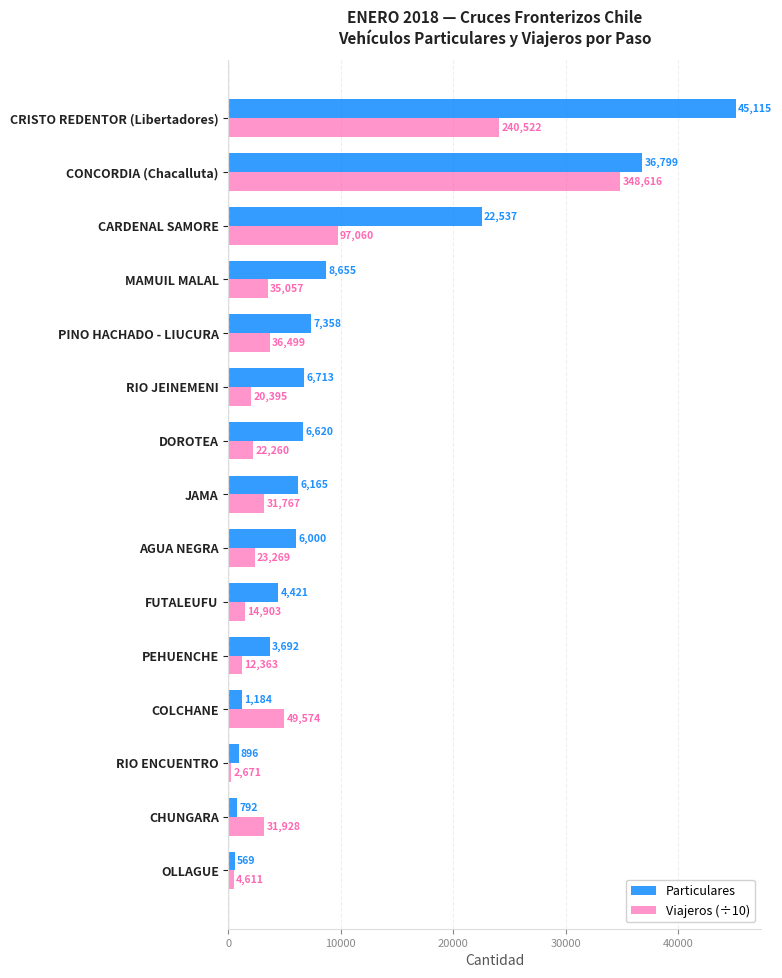

How many series are shown in this chart?

2